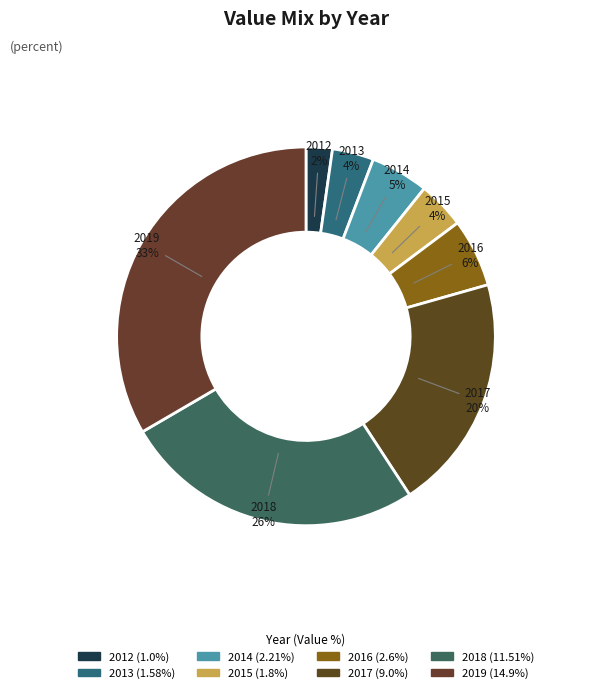

What is the change in value from 2013 to 2014?

+0.6